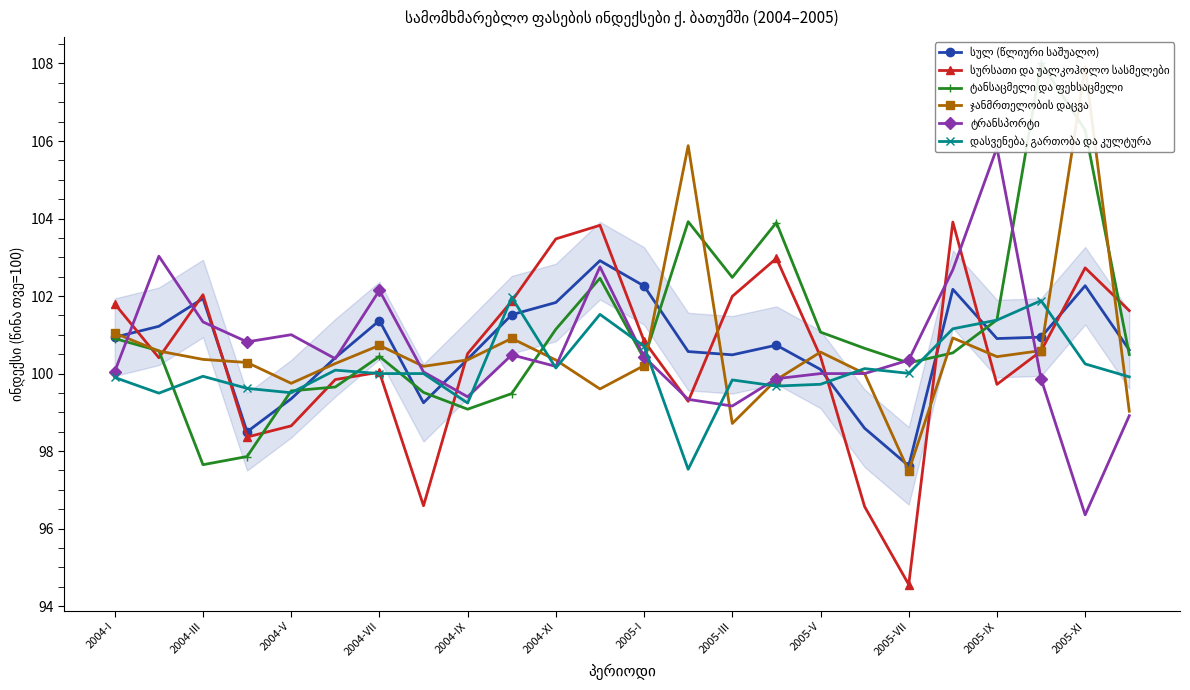

What is the total value across all series at 2005-III?

602.7